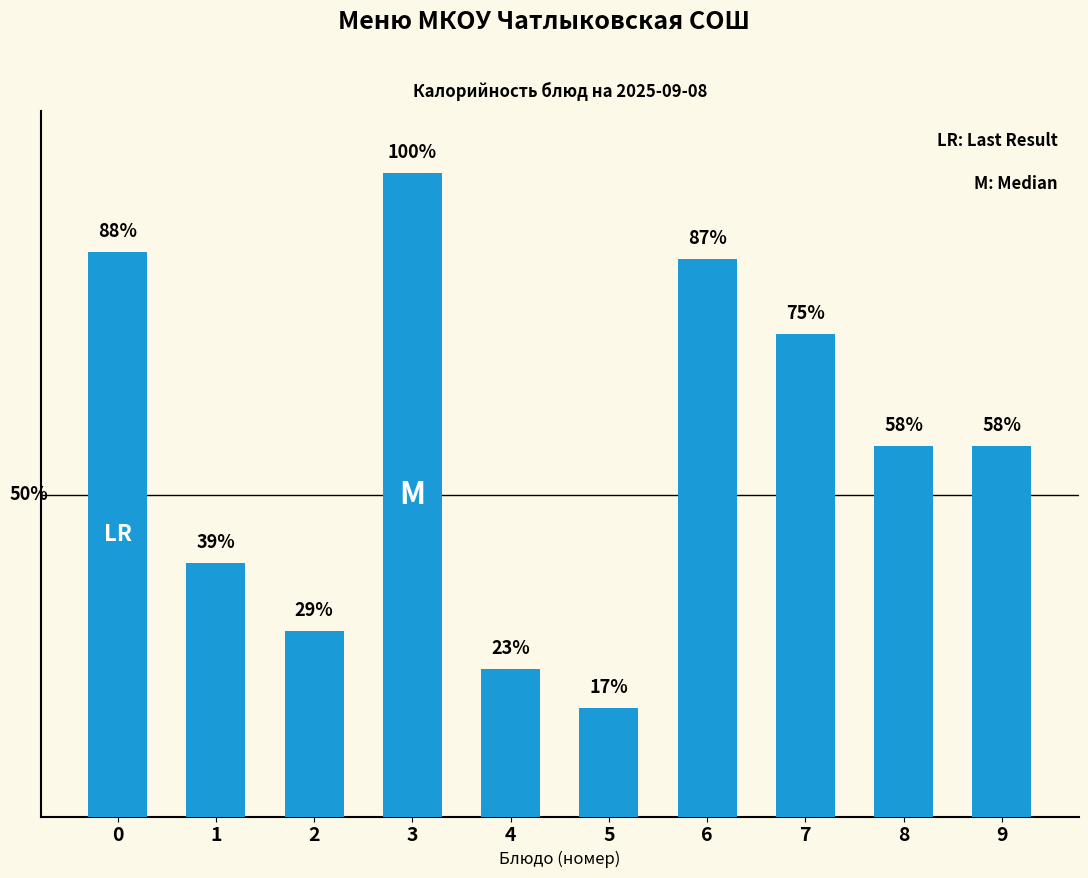

Does the chart contain any negative values?

No